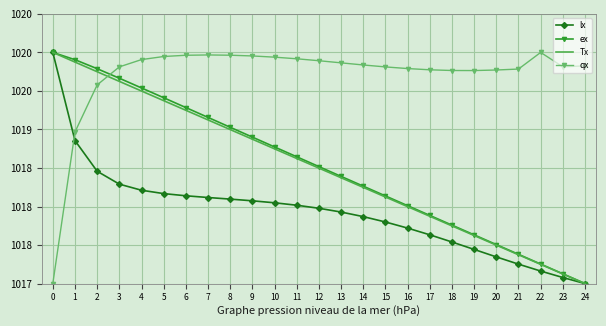

What is the highest value of the qx series?

1020.0